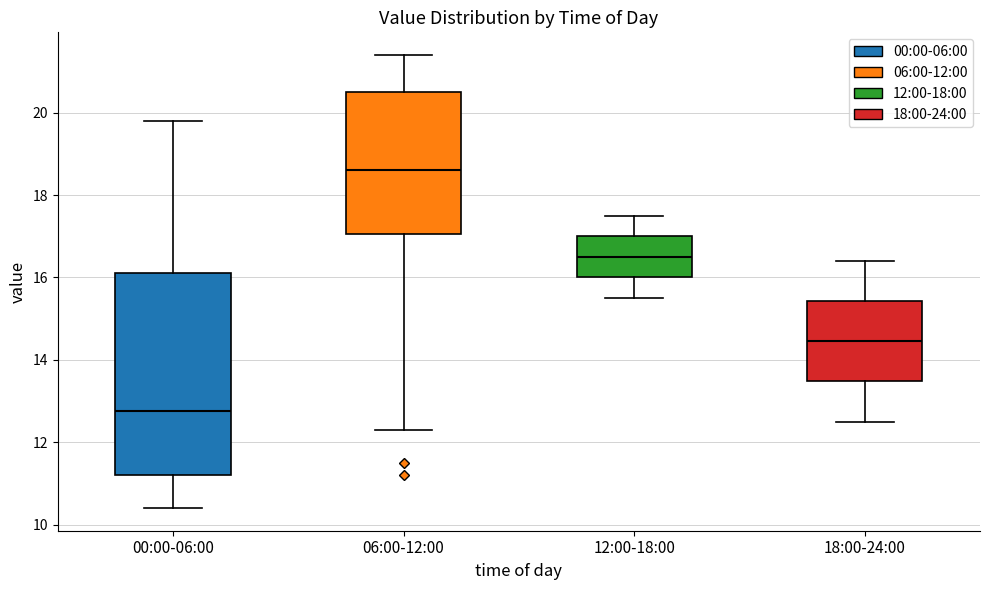

Where does the median line of the box for 06:00-12:00 sit on the y-axis? The values are not printed on the chart, so give them approximately, as read against the axis.

18.6